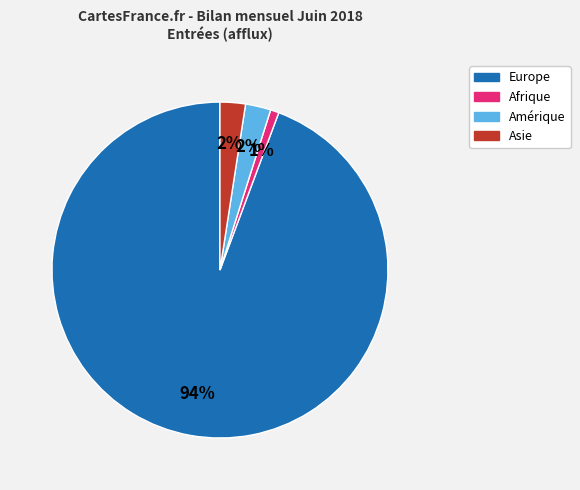

To the nearest percent, what is the average slice percentage?

25%